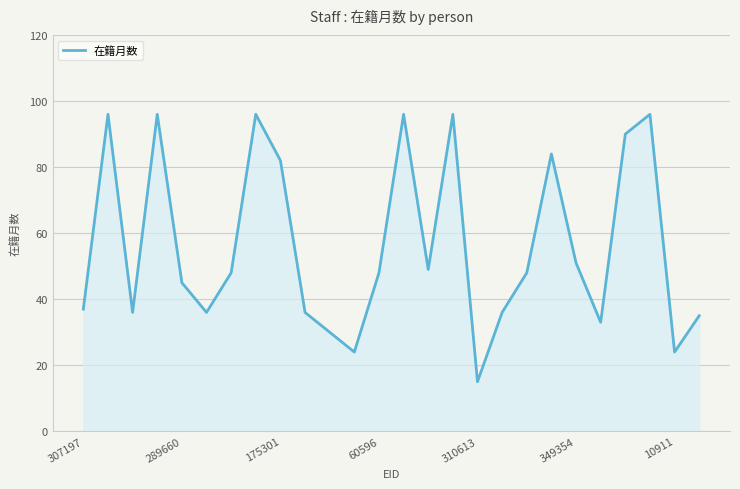

What is the difference between the maximum and minimum values?

81